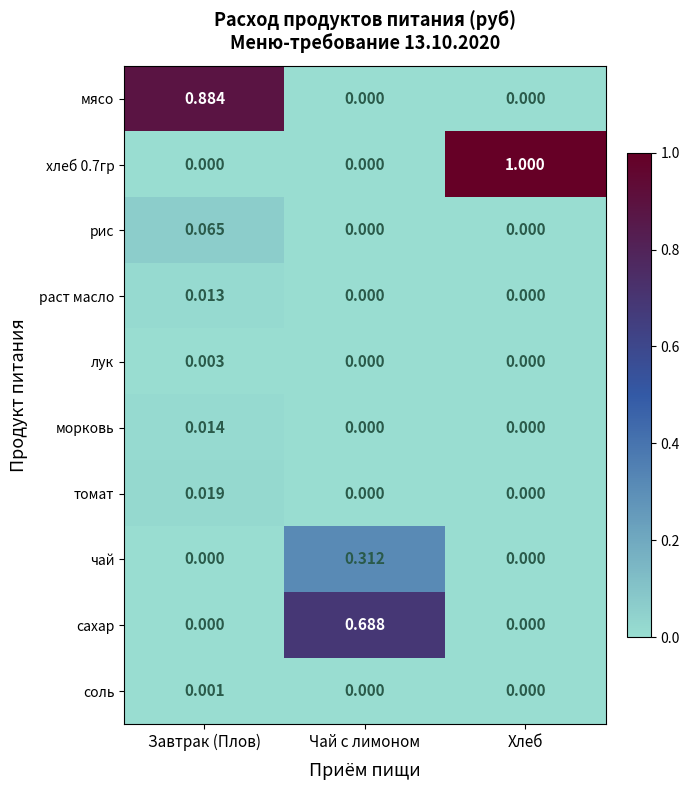

Which category has the highest value in the раст масло series?

Завтрак (Плов)